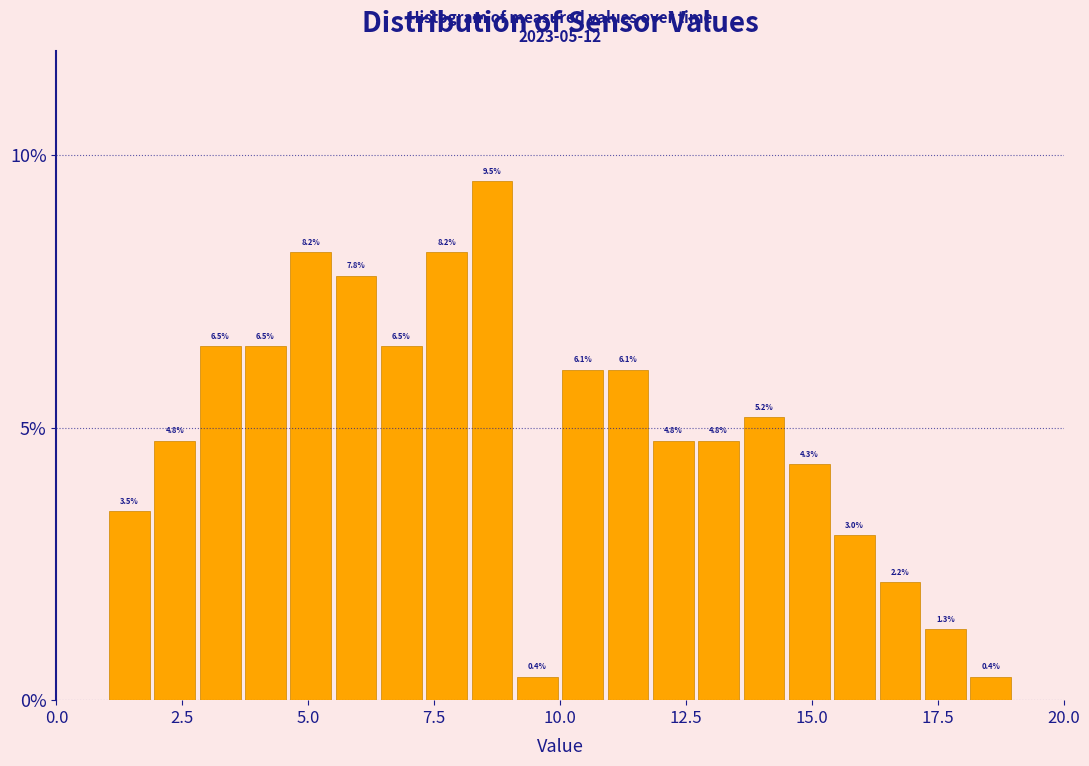

Around what value on the x-axis is the tallest bar? Give the approximate position of its centre, as read against the axis.

8.5